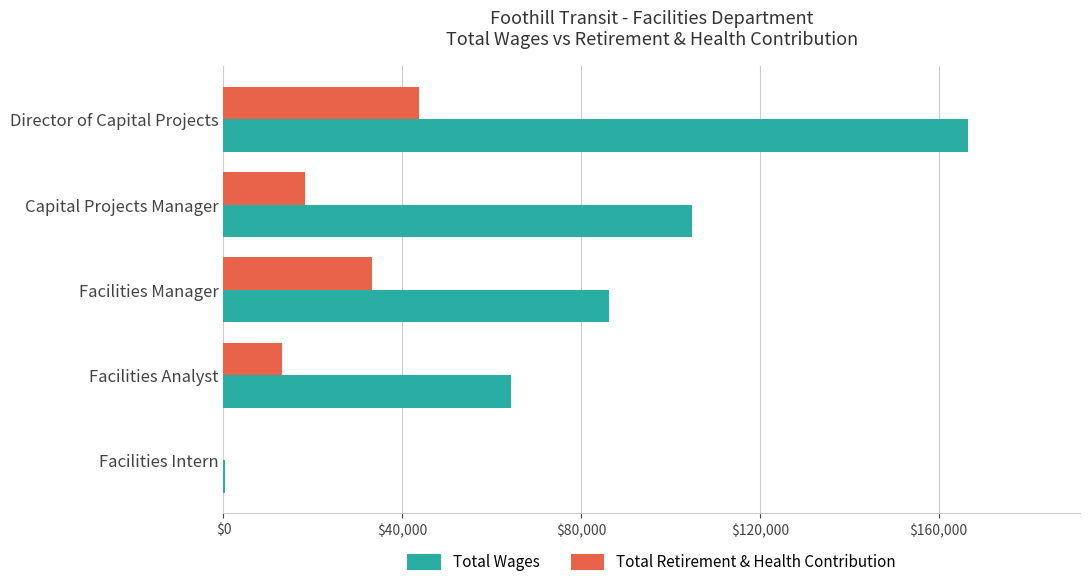

The Total Wages series shows 98167 at Director of Capital Projects. True or false?

False